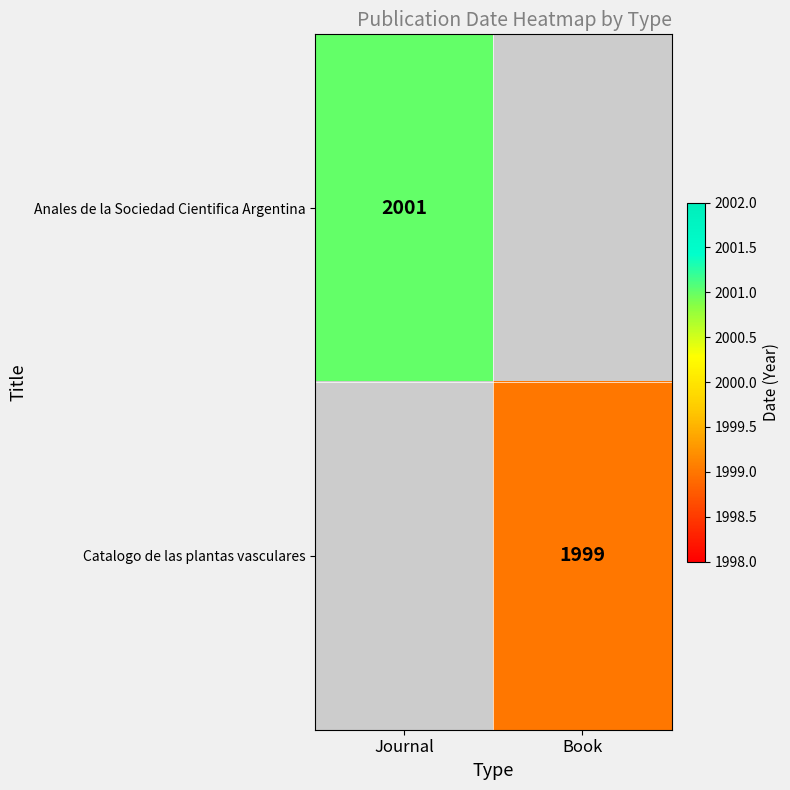

The value of Catalogo de las plantas vasculares at Book is 579.1. True or false?

False